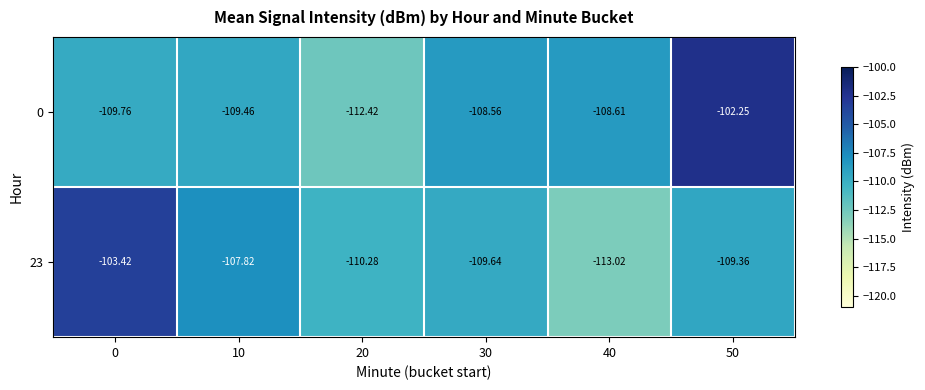

Which series has the largest range (max minus min)?

0